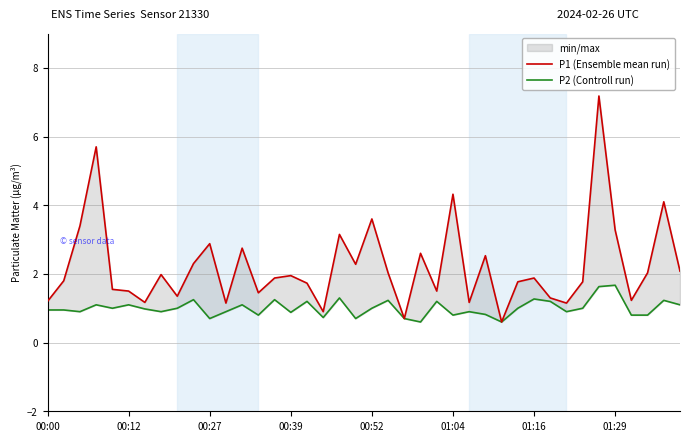

What are all the series names shown in the legend?

P1 (Ensemble mean run), P2 (Controll run)